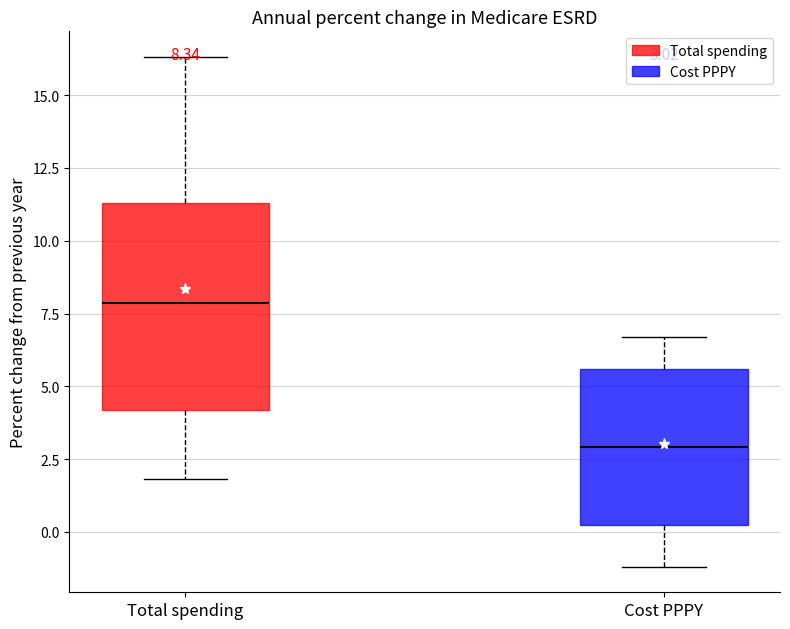

Which box has the highest median line?

Total spending